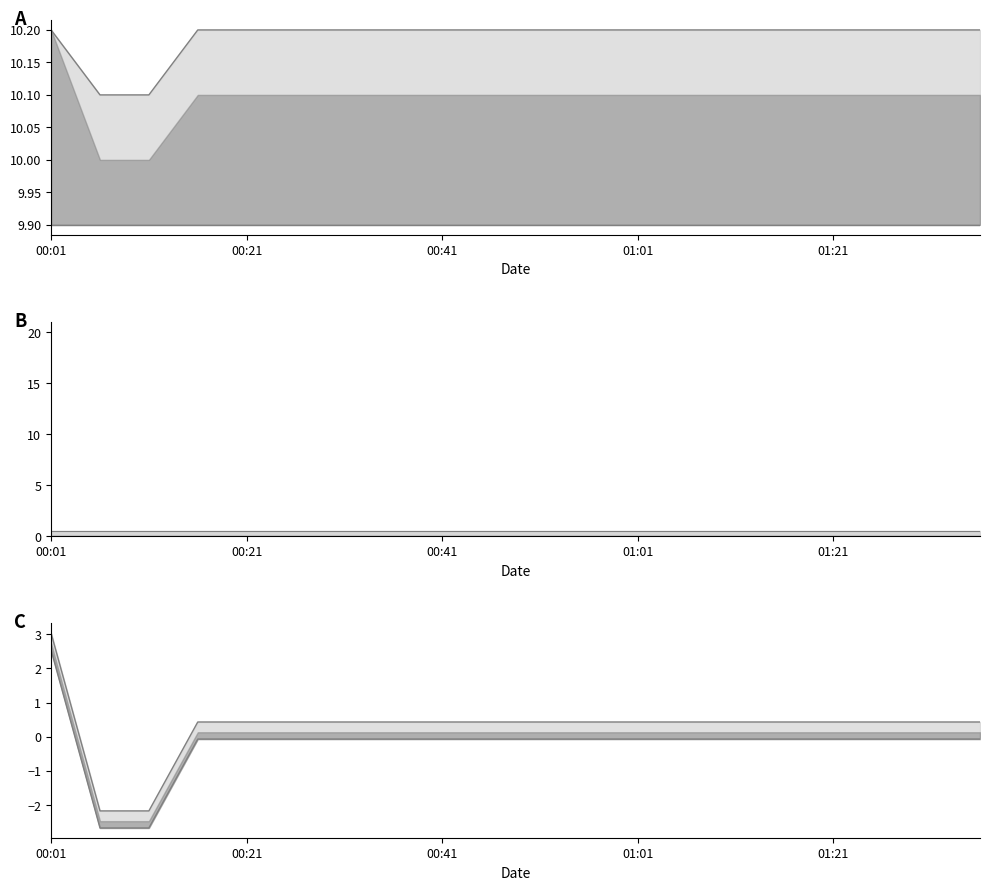

Reading right to left, list all the values displayed in this chart.

temperature upper: 10.2	10.2	10.2	10.2	10.2	10.2	10.2	10.2	10.2	10.2	10.2	10.2	10.2	10.2	10.2	10.2	10.2	10.1	10.1	10.2
temperature lower: 9.9	9.9	9.9	9.9	9.9	9.9	9.9	9.9	9.9	9.9	9.9	9.9	9.9	9.9	9.9	9.9	9.9	9.9	9.9	9.9
humidity upper line: 0.5	0.5	0.5	0.5	0.5	0.5	0.5	0.5	0.5	0.5	0.5	0.5	0.5	0.5	0.5	0.5	0.5	0.5	0.5	0.5
humidity lower line: 0.0	0.0	0.0	0.0	0.0	0.0	0.0	0.0	0.0	0.0	0.0	0.0	0.0	0.0	0.0	0.0	0.0	0.0	0.0	0.0
temp ratio upper: 0.4	0.4	0.4	0.4	0.4	0.4	0.4	0.4	0.4	0.4	0.4	0.4	0.4	0.4	0.4	0.4	0.4	-2.2	-2.2	3.0
temp ratio lower: -0.1	-0.1	-0.1	-0.1	-0.1	-0.1	-0.1	-0.1	-0.1	-0.1	-0.1	-0.1	-0.1	-0.1	-0.1	-0.1	-0.1	-2.7	-2.7	2.5